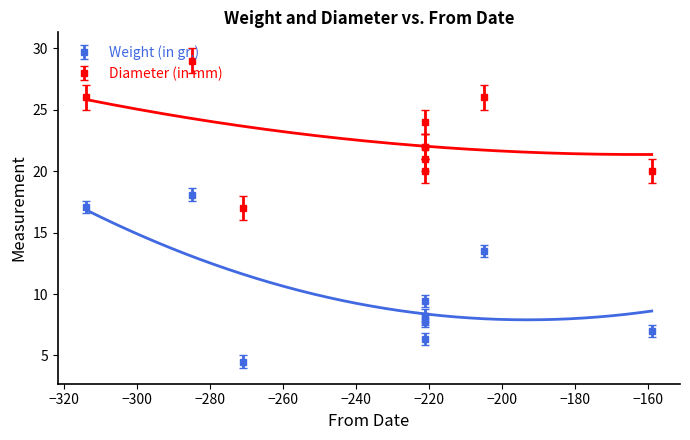

Which series has the largest total across all categories?

Diameter (in mm)